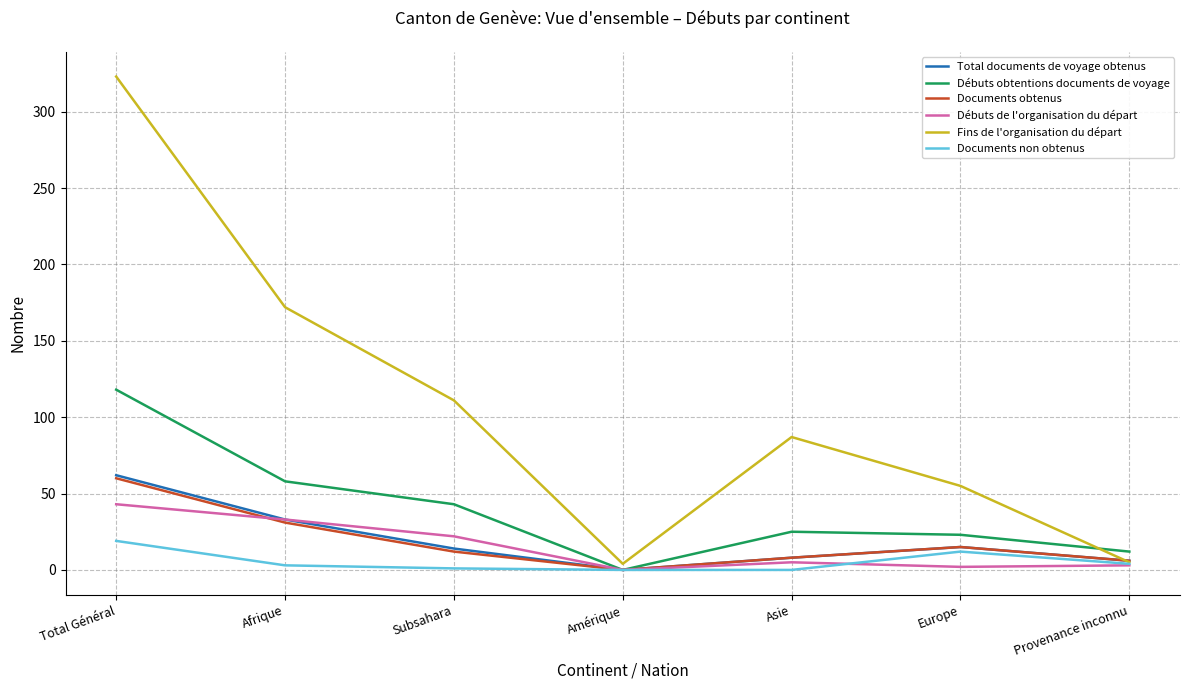

Which series has the largest total across all categories?

Fins de l'organisation du départ